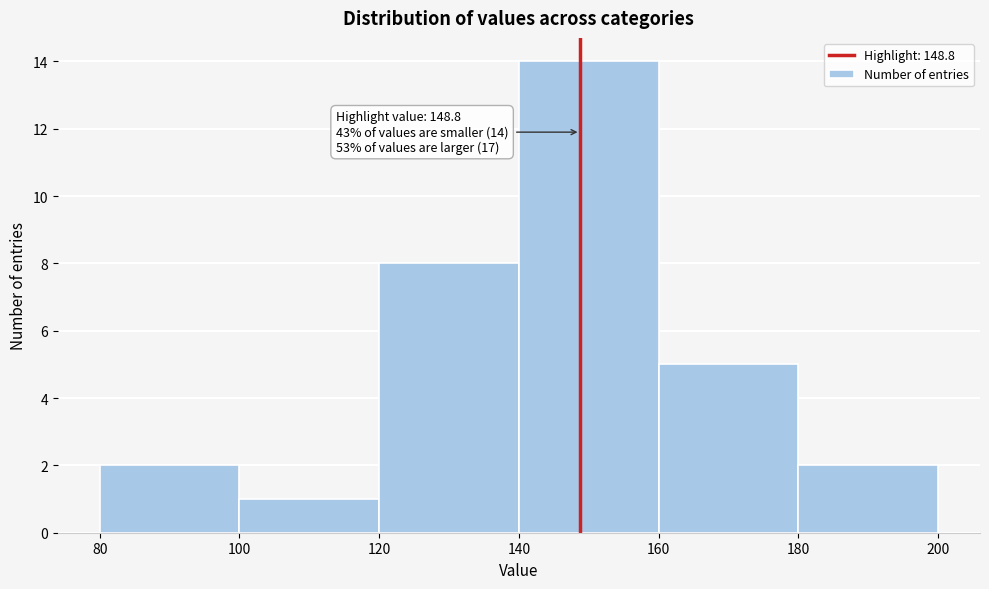

Which range on the x-axis has the tallest bar?

140 to 160